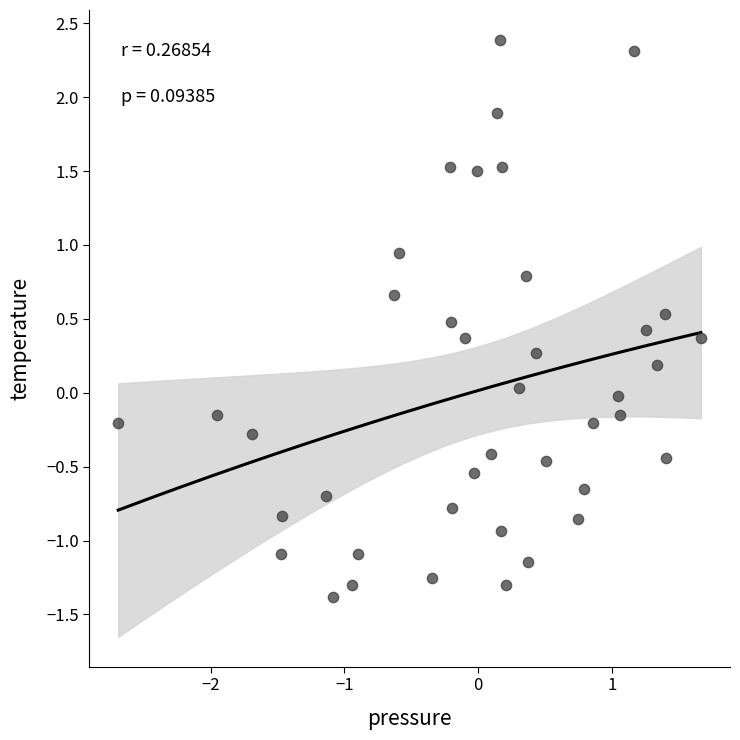

What is the range of X values (max minus min)?

4.4